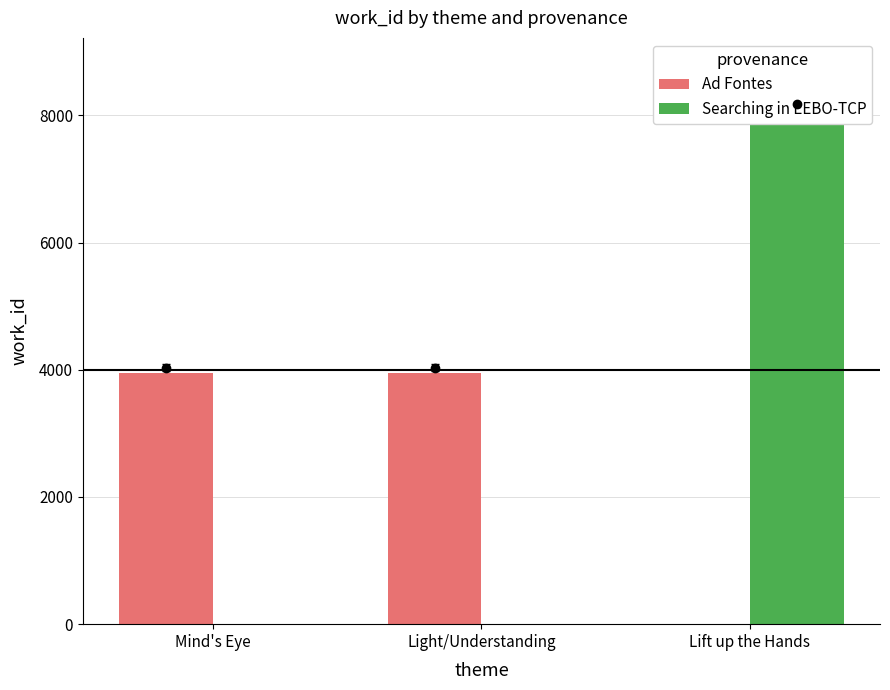

True or false: Ad Fontes has a value of 1294 at Mind's Eye.

False